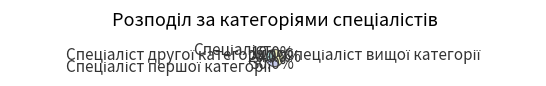

Does any single category account for the majority?

No